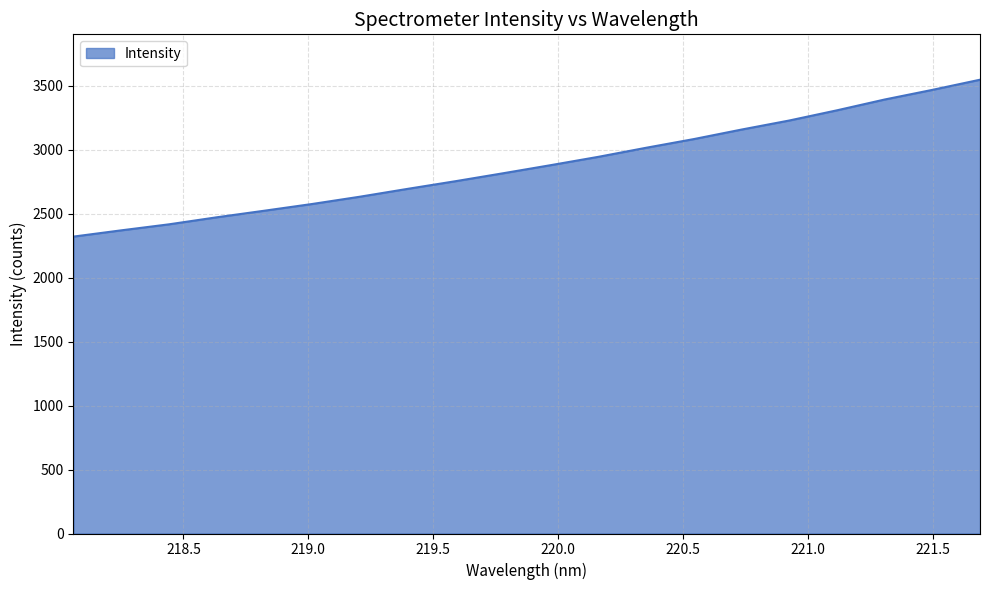

What is the maximum value shown in the chart?

3548.7